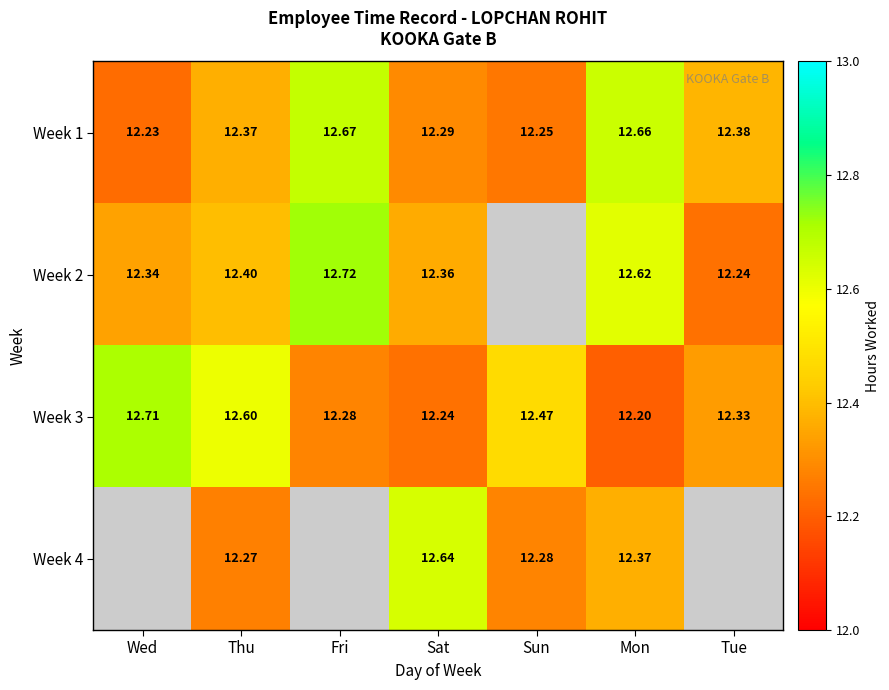

The Week 2 series shows 12.4 at Thu. True or false?

True